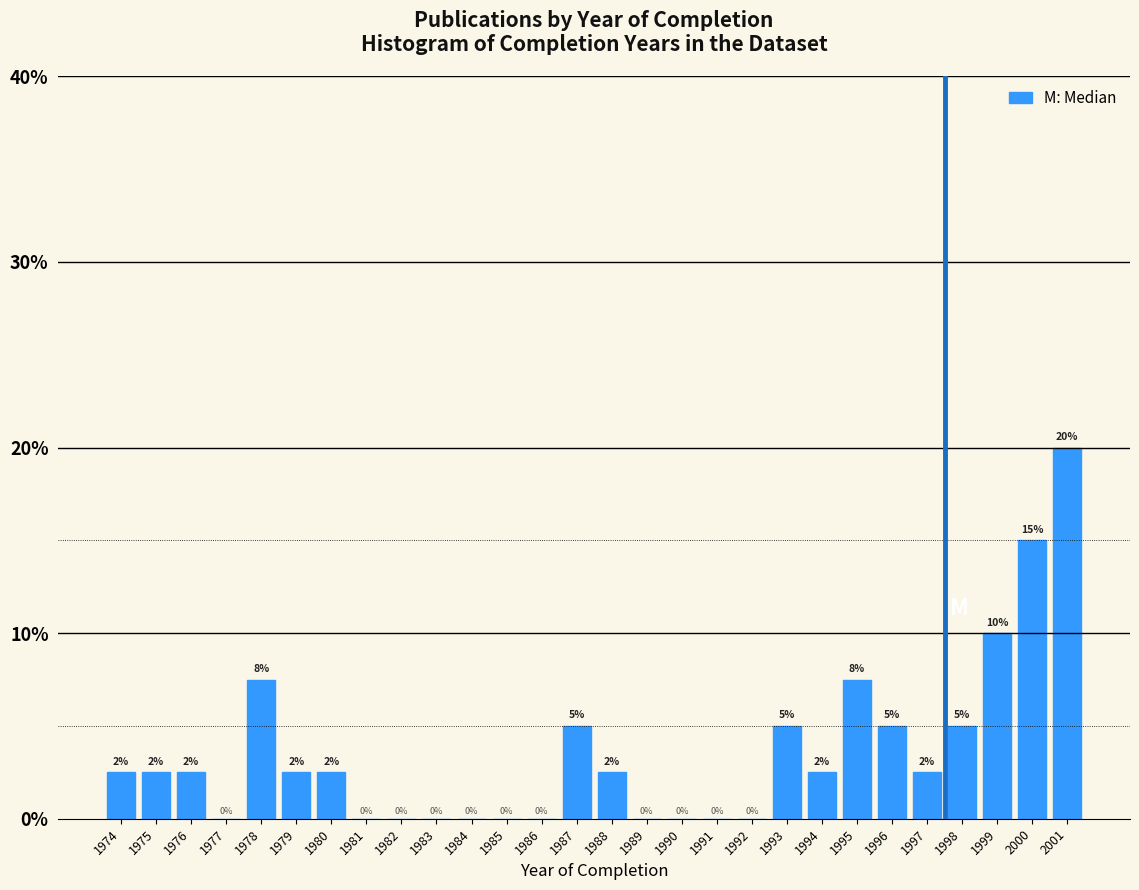

At which label is the value closest to 10?

1999